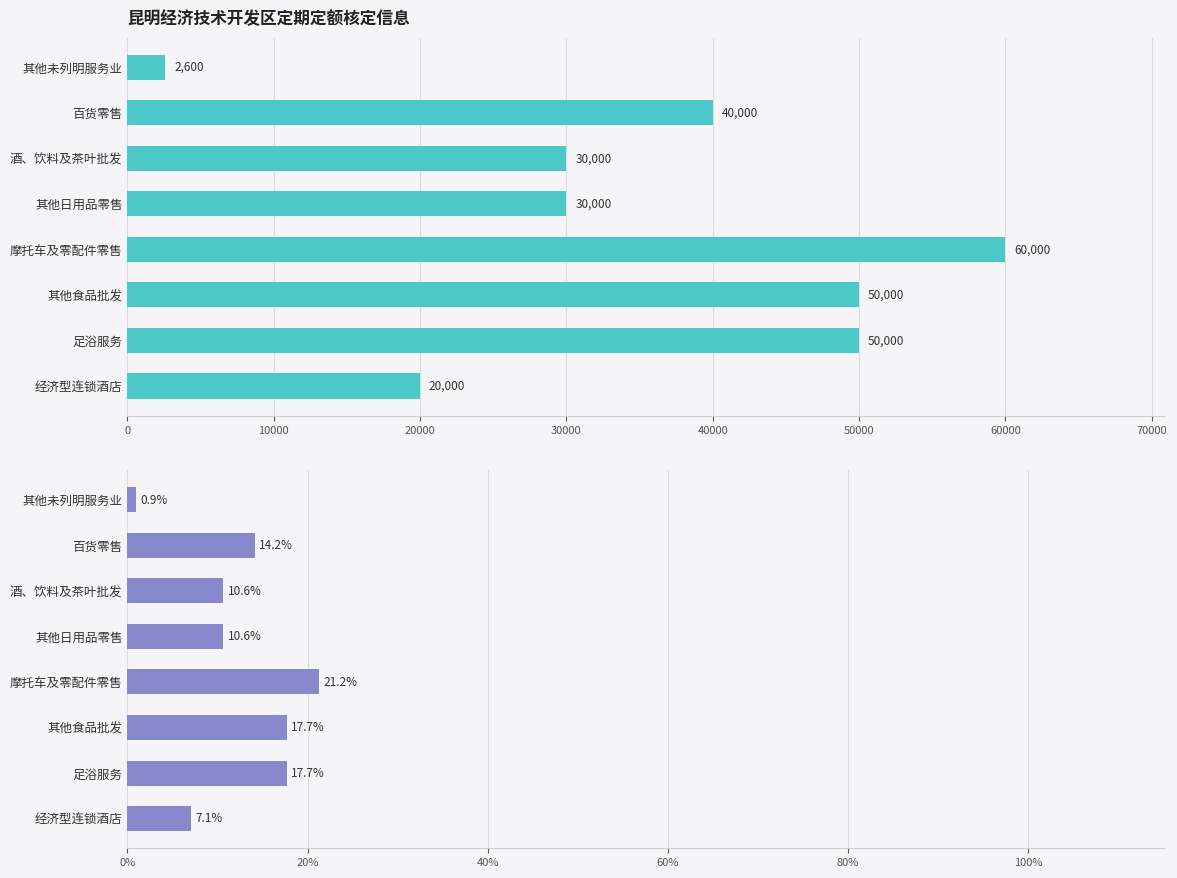

Between 摩托车及零配件零售 and 其他日用品零售, which is larger?

摩托车及零配件零售